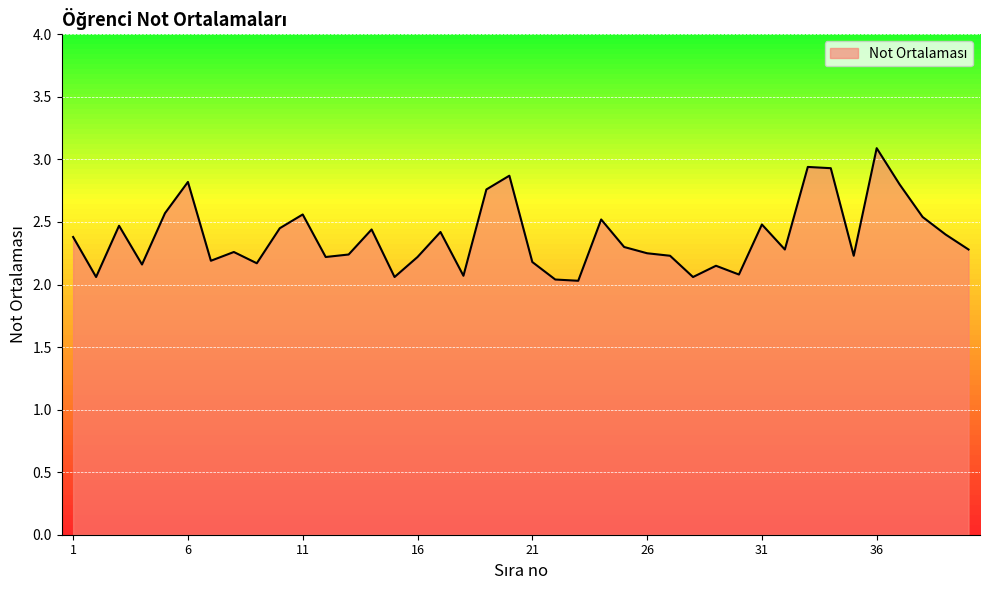

Reading right to left, list all the values displayed in this chart.

40=2.3	39=2.4	38=2.5	37=2.8	36=3.1	35=2.2	34=2.9	33=2.9	32=2.3	31=2.5	30=2.1	29=2.1	28=2.1	27=2.2	26=2.2	25=2.3	24=2.5	23=2.0	22=2.0	21=2.2	20=2.9	19=2.8	18=2.1	17=2.4	16=2.2	15=2.1	14=2.4	13=2.2	12=2.2	11=2.6	10=2.5	9=2.2	8=2.3	7=2.2	6=2.8	5=2.6	4=2.2	3=2.5	2=2.1	1=2.4